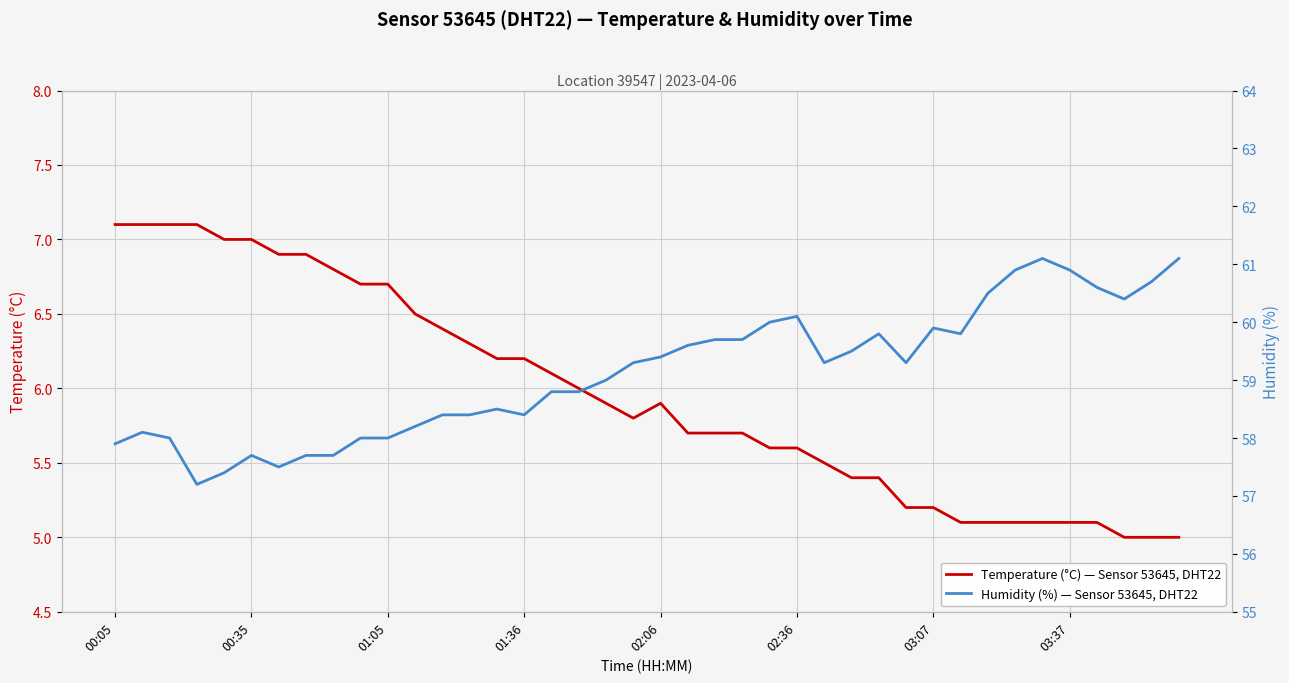

What are all the series names shown in the legend?

Temperature (°C) — Sensor 53645, DHT22, Humidity (%) — Sensor 53645, DHT22